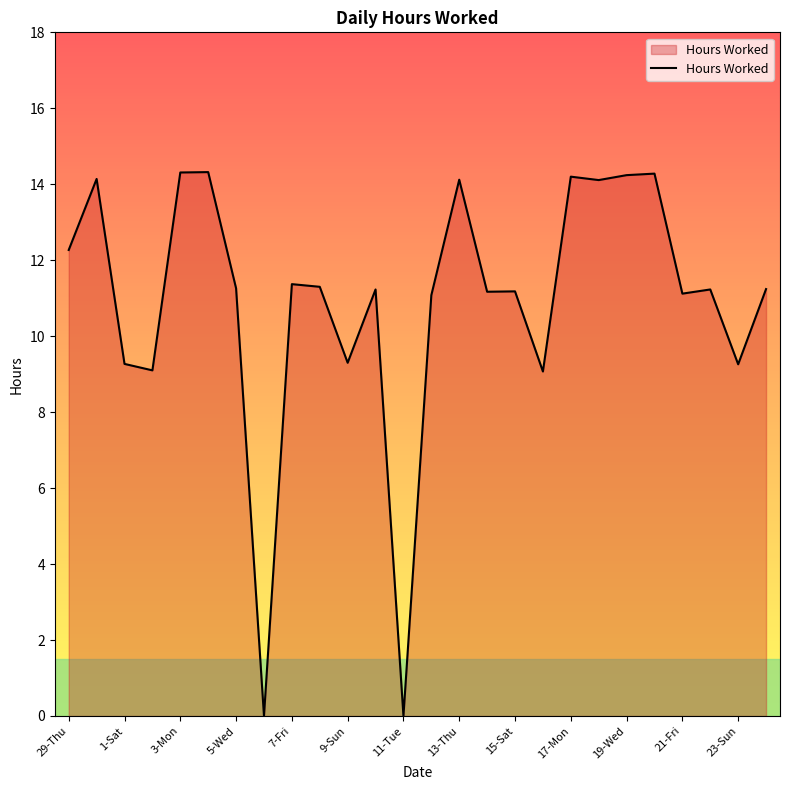

What is the maximum value shown in the chart?

14.3